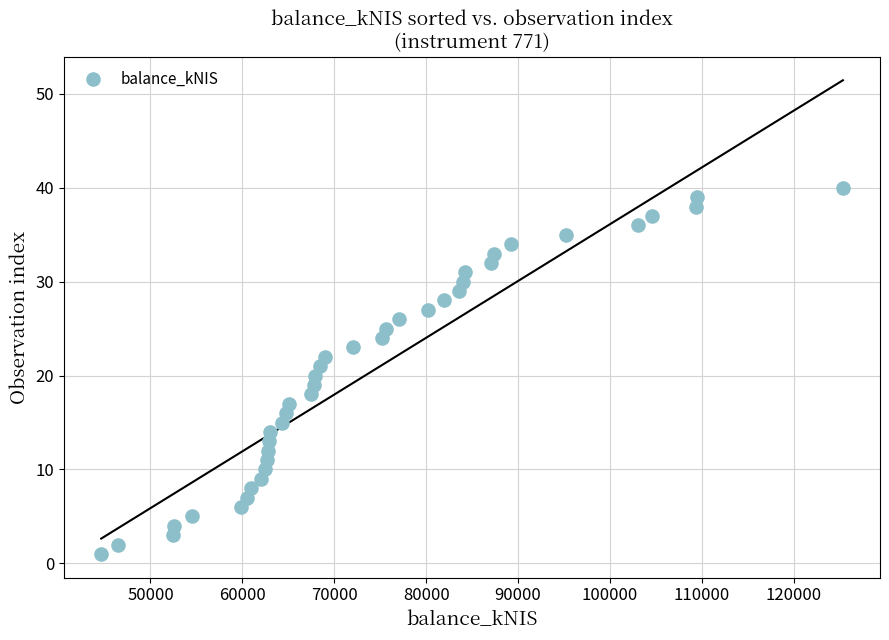

What is the range of Y values (max minus min)?

39